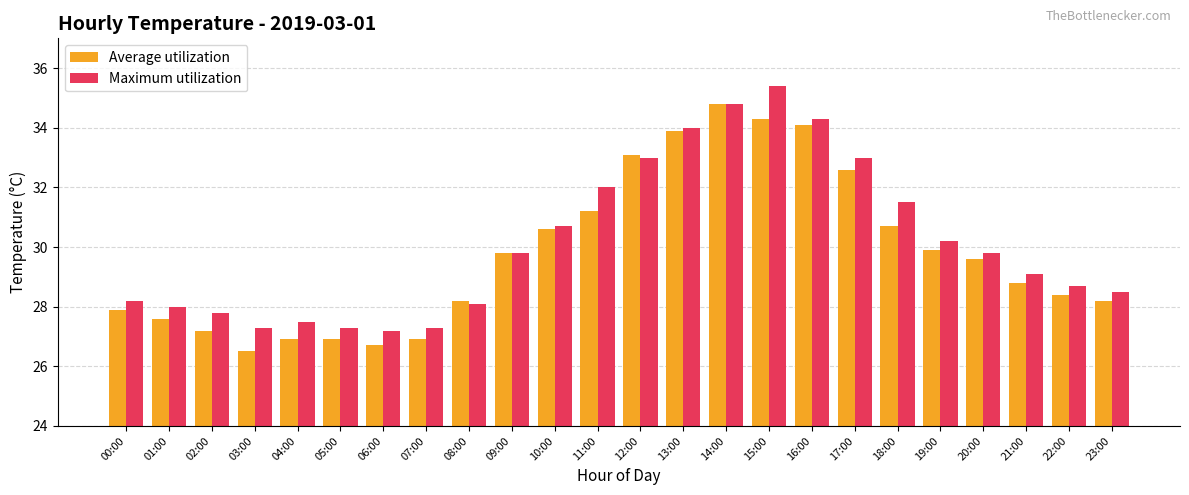

At which label does Average utilization reach its minimum?

03:00